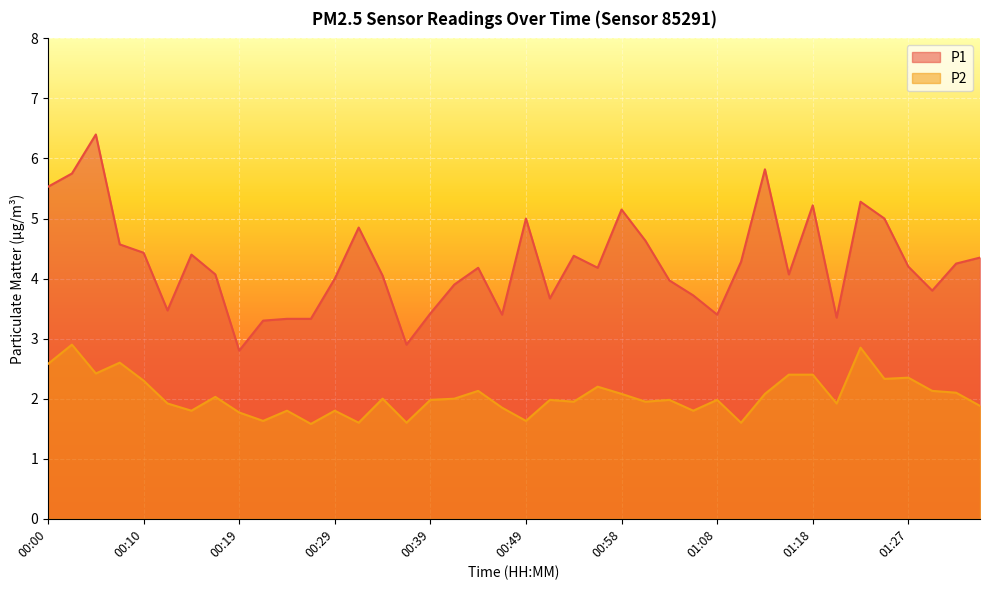

The value of P2 at 00:27 is 1.6. True or false?

True